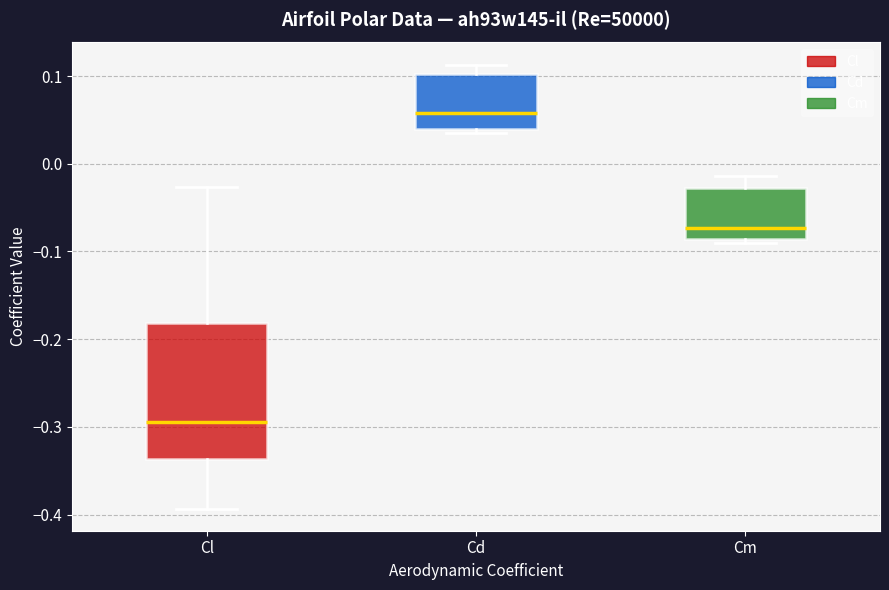

Where is the lower edge of the box for Cl on the y-axis? The values are not printed on the chart, so give them approximately, as read against the axis.

-0.34